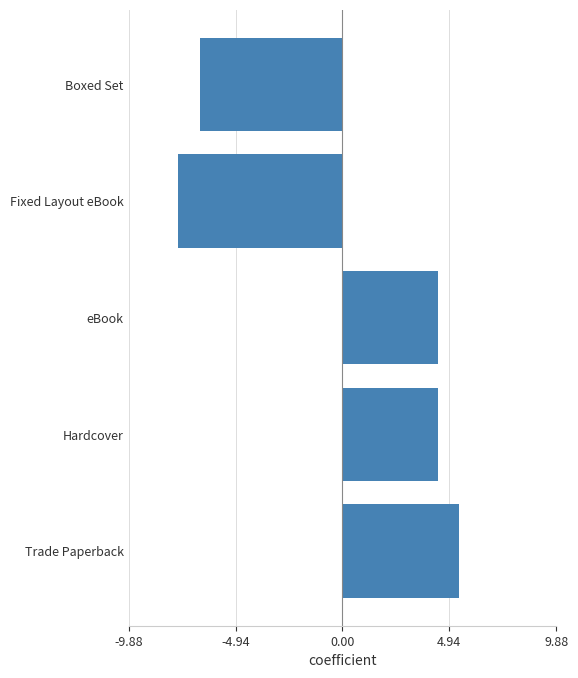

What is the minimum value shown in the chart?

-7.6